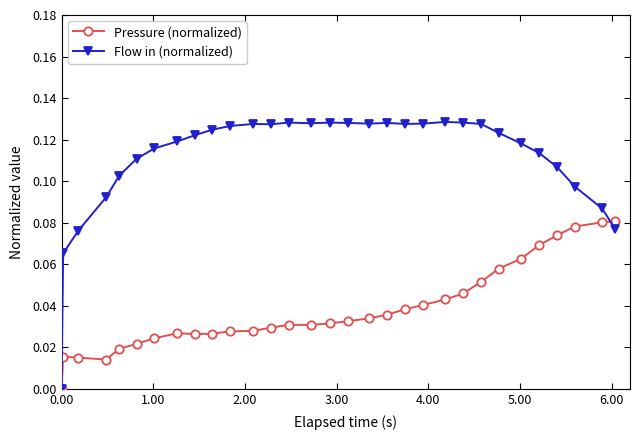

Which series has the widest spread of values?

Flow in (normalized)